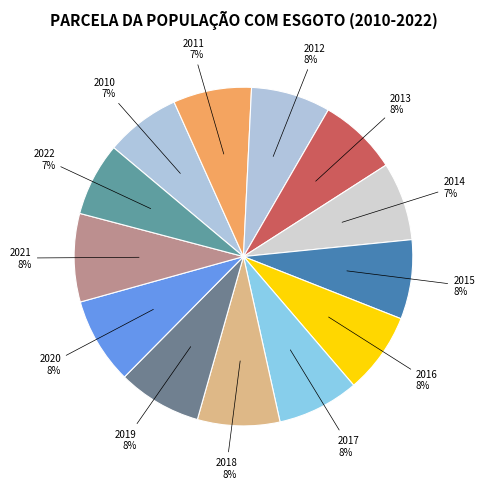

To the nearest percent, what is the difference between the largest and smallest slice percentages?

1%